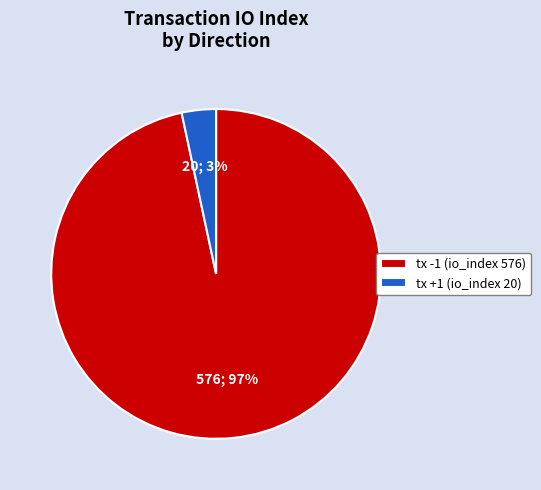

Does any single category account for the majority?

Yes